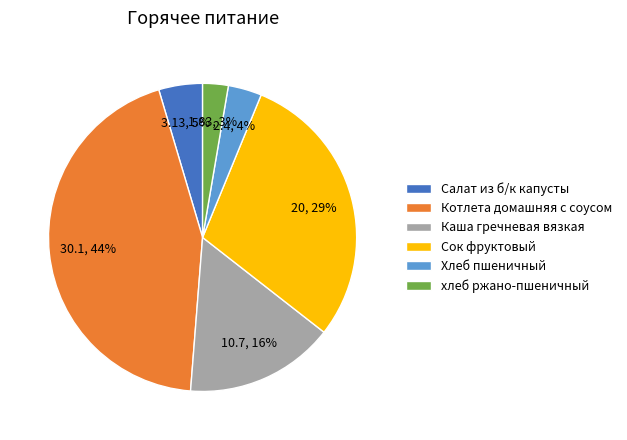

Is the sum of Сок фруктовый and Котлета домашняя с соусом greater than half?

Yes